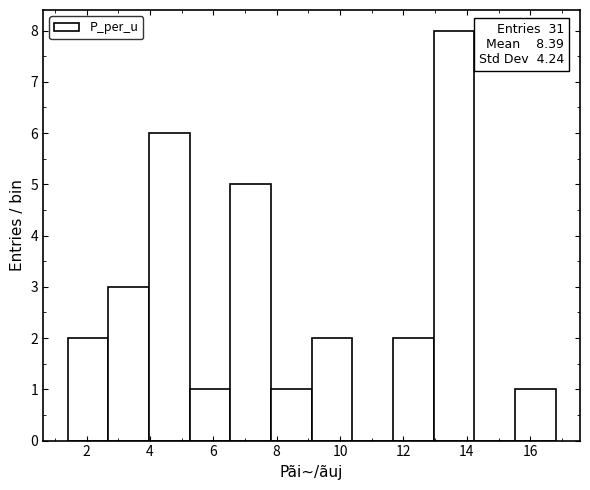

Which range on the x-axis has the tallest bar?

13.0 to 14.2